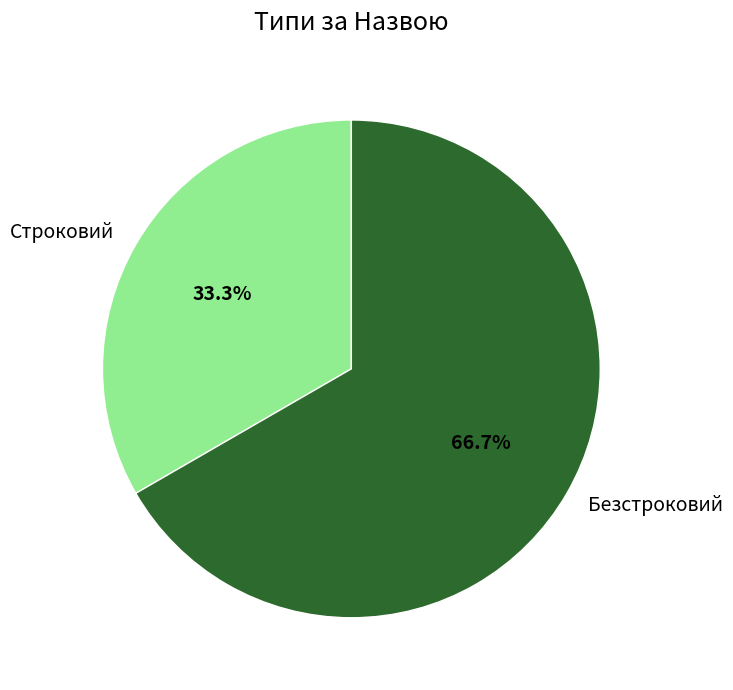

The Строковий slice represents 33% of the pie. True or false?

True